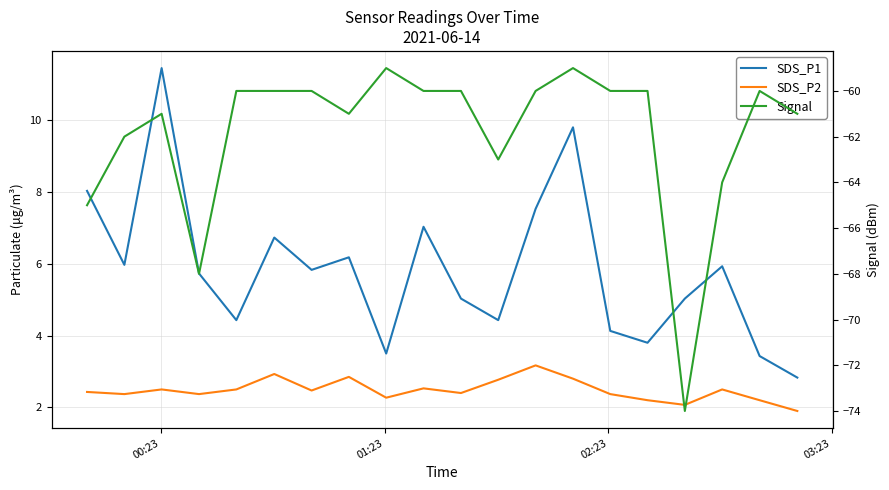

How many values in the SDS_P1 series exceed 5?

13